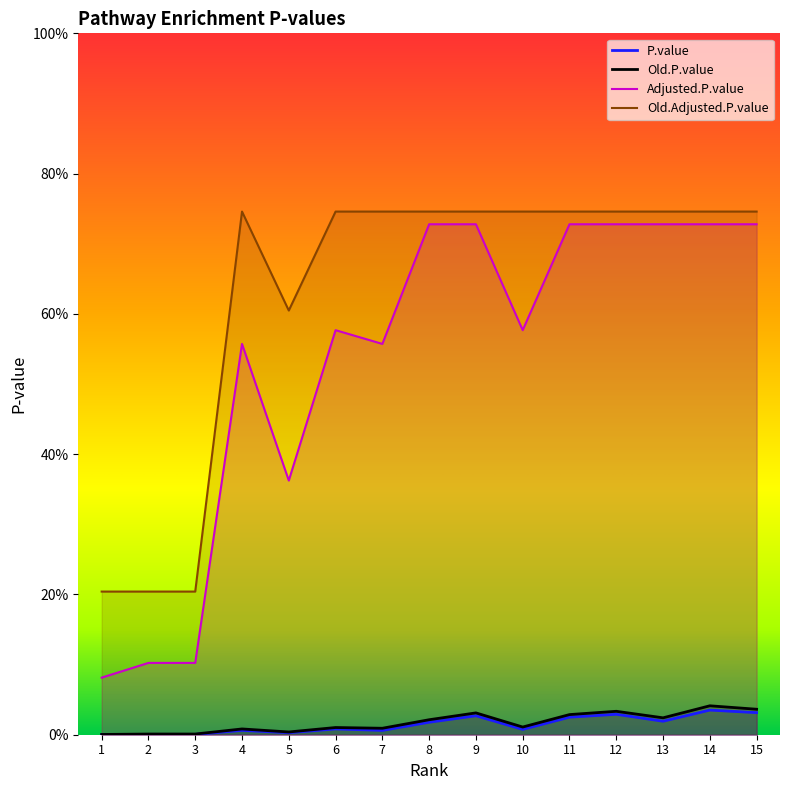

What is the value of the Old.Adjusted.P.value point at the 12th from the left?

0.7